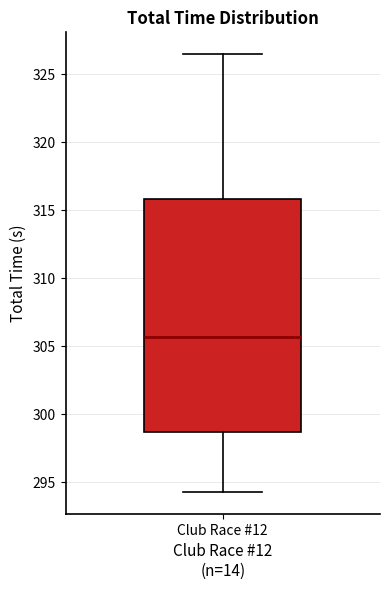

Read this box plot against the y-axis: the position of the median line, the range covered by the box, and the ends of both whiskers. The values are not printed on the chart, so give them approximately, as read against the axis.

median 305.5, box 298.5 to 316.0, whiskers 294.5 to 326.5